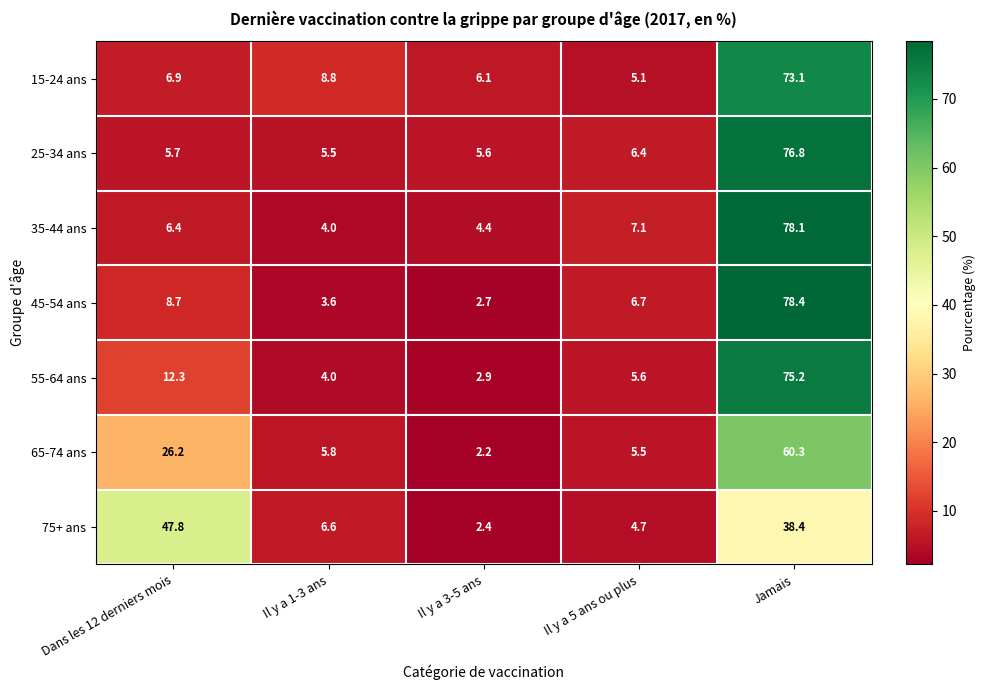

What is the lowest value of the 75+ ans series?

2.4